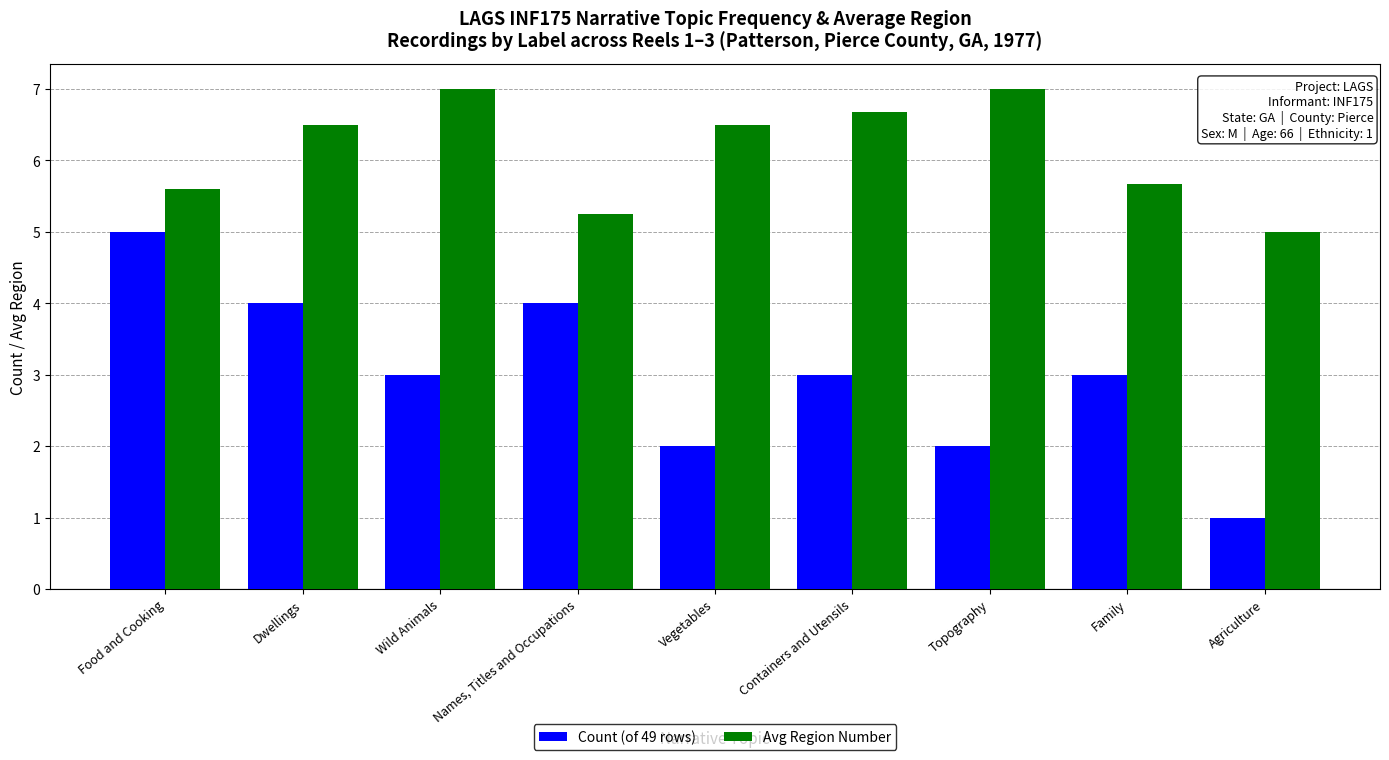

List the series in order of their overall mean, lowest first.

Count (of 49 rows), Avg Region Number